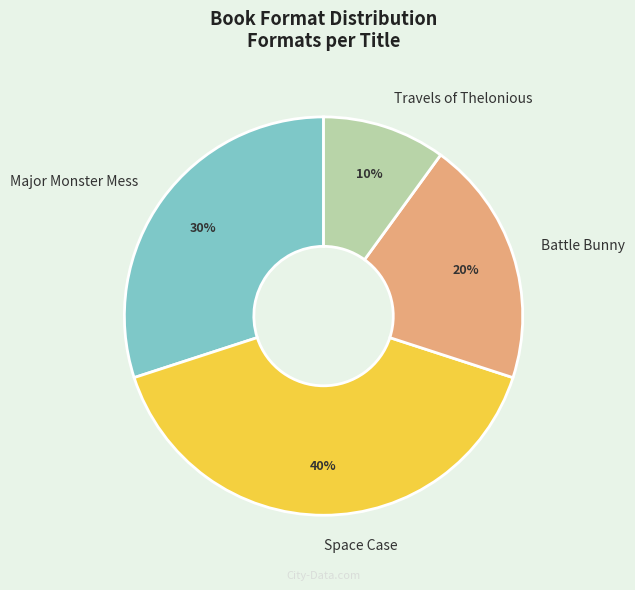

Do Travels of Thelonious and Major Monster Mess together represent more than half of the pie?

No